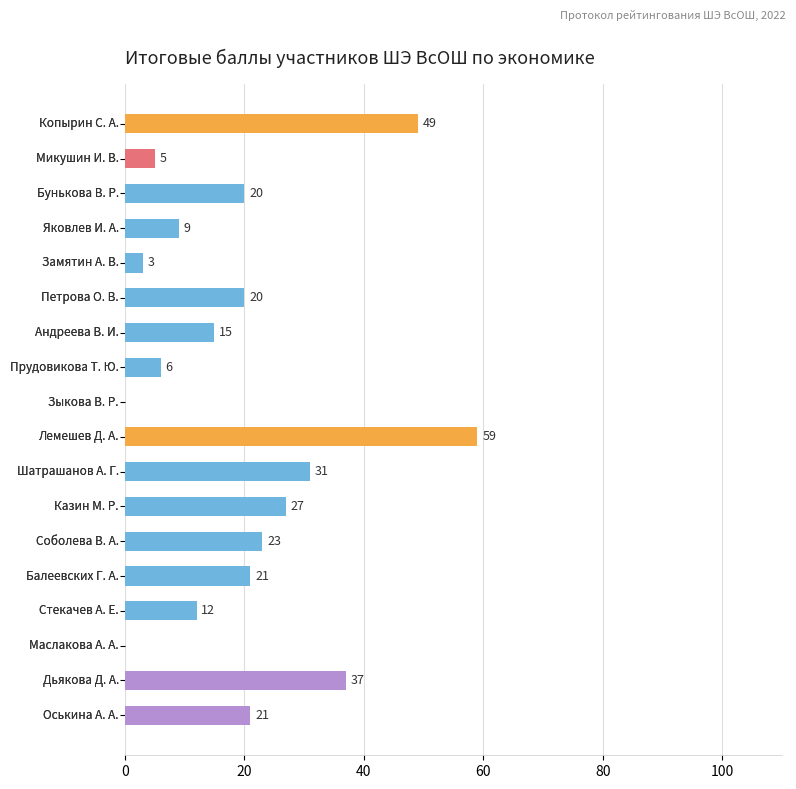

What is the greatest value displayed?

59